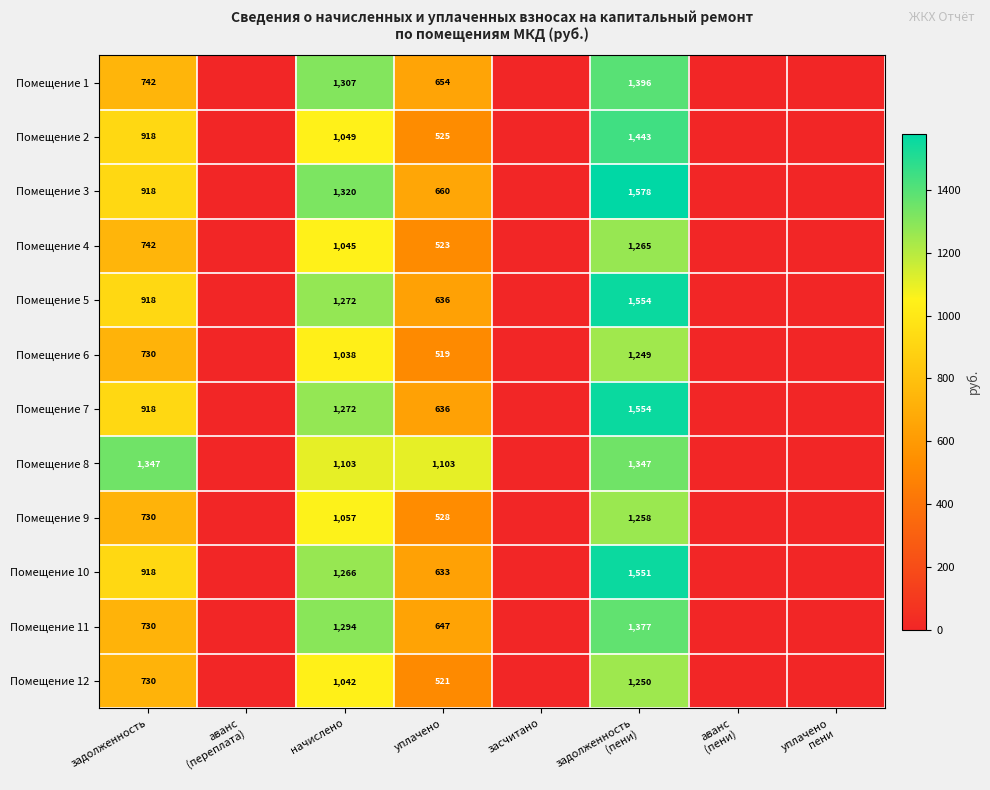

What is the total value across all series at начислено?

14065